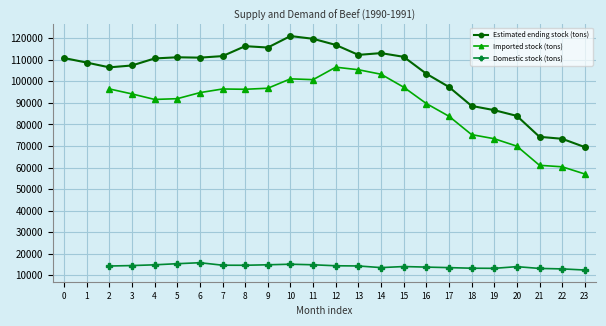

True or false: Domestic stock (tons) and Imported stock (tons) cross at least once.

False